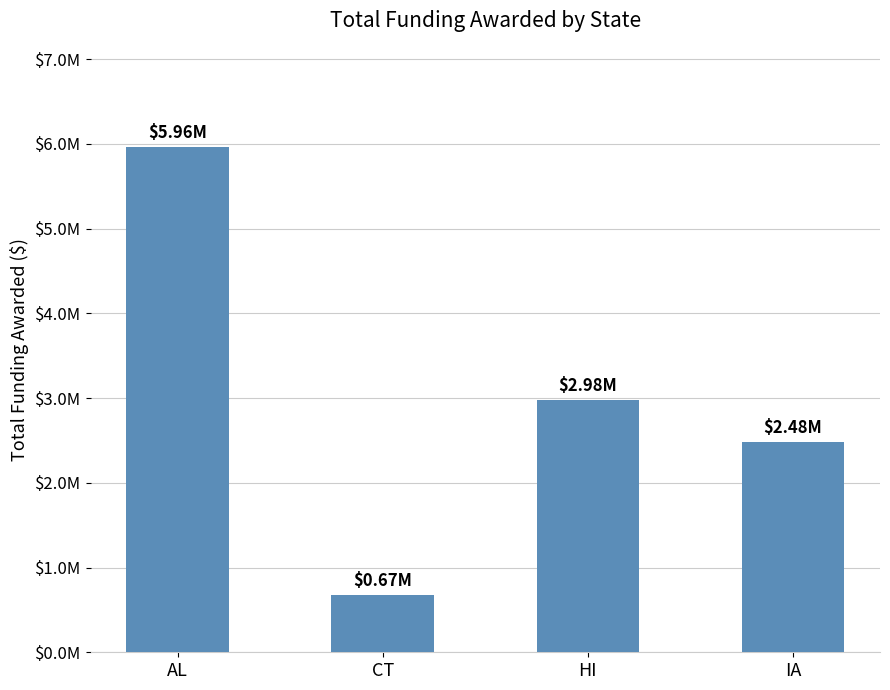

At which category does the chart reach its peak across all series?

AL